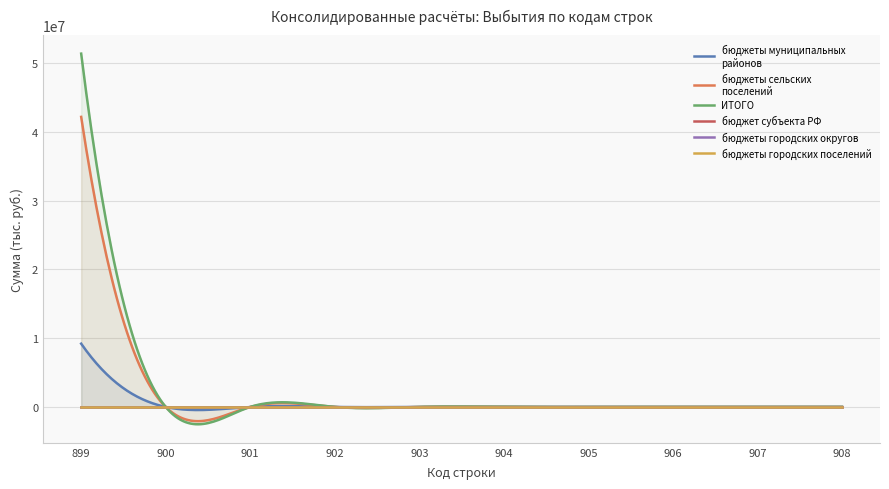

Which label corresponds to the smallest value in the chart?

899